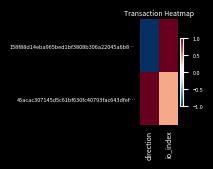

List the series in order of their overall mean, lowest first.

158f88d14eba965bed1bf3808b306a22045a6b8…, 45acac307145d5c61bf630fc40793fac643dfef…